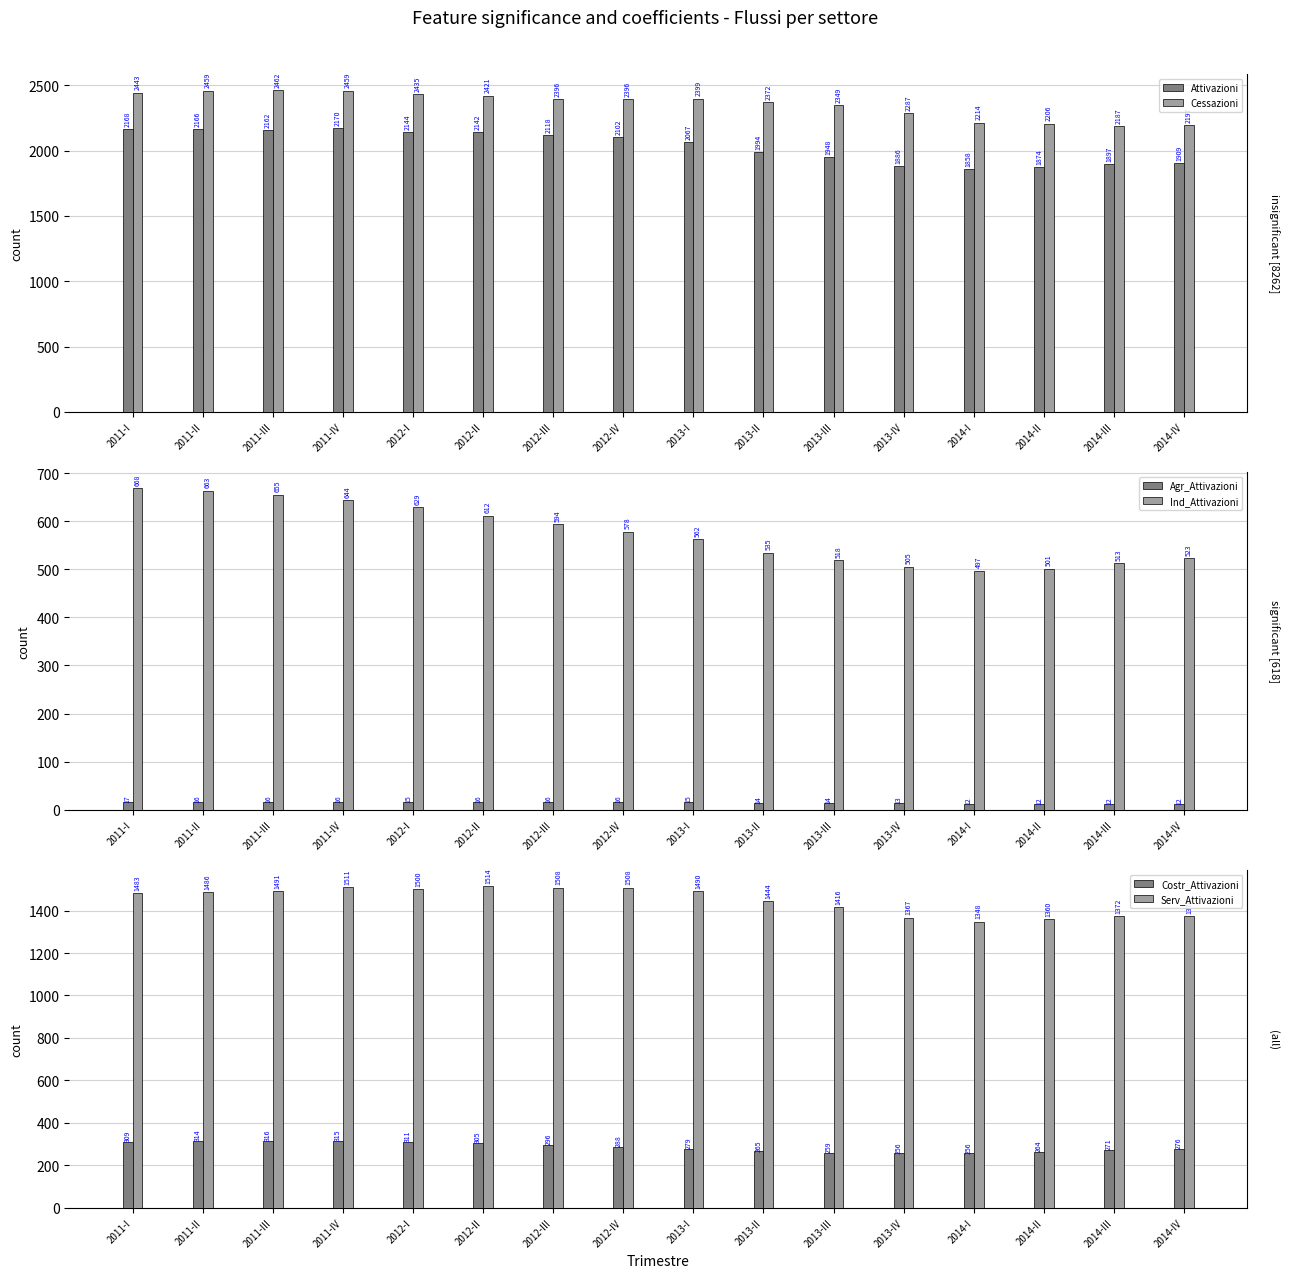

What is the total value across all series at 2014-III?

6253.4